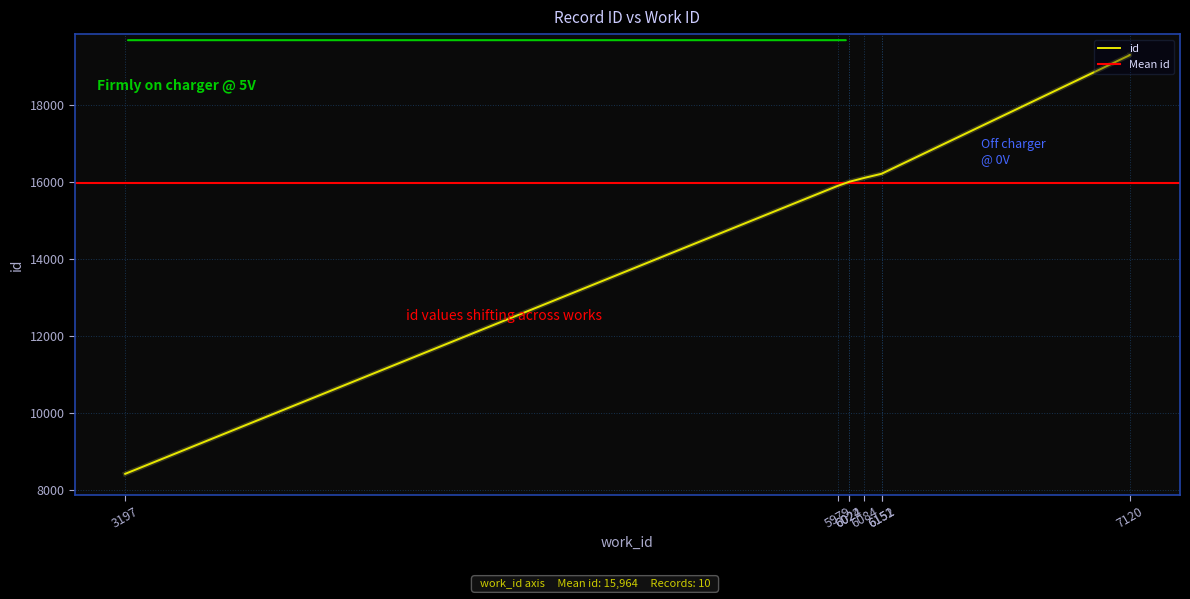

What is the sum of the values at 6024 and 6022?

31997